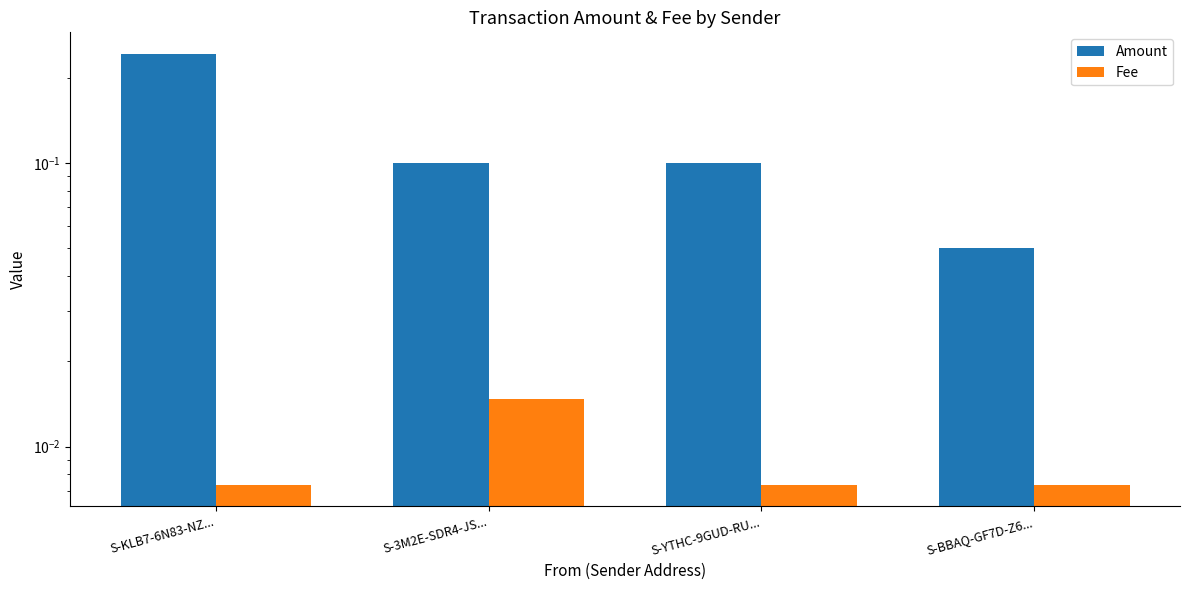

At how many categories does at least one series exceed 0?

4